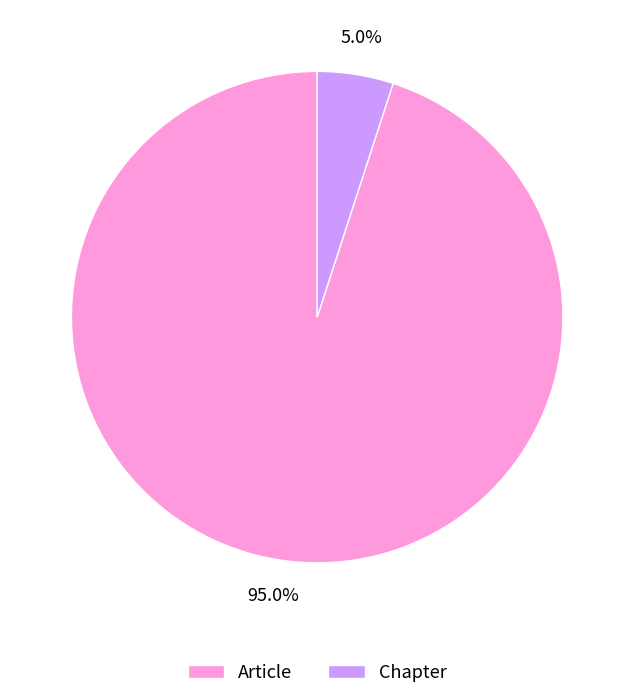

Between Article and Chapter, which is larger?

Article